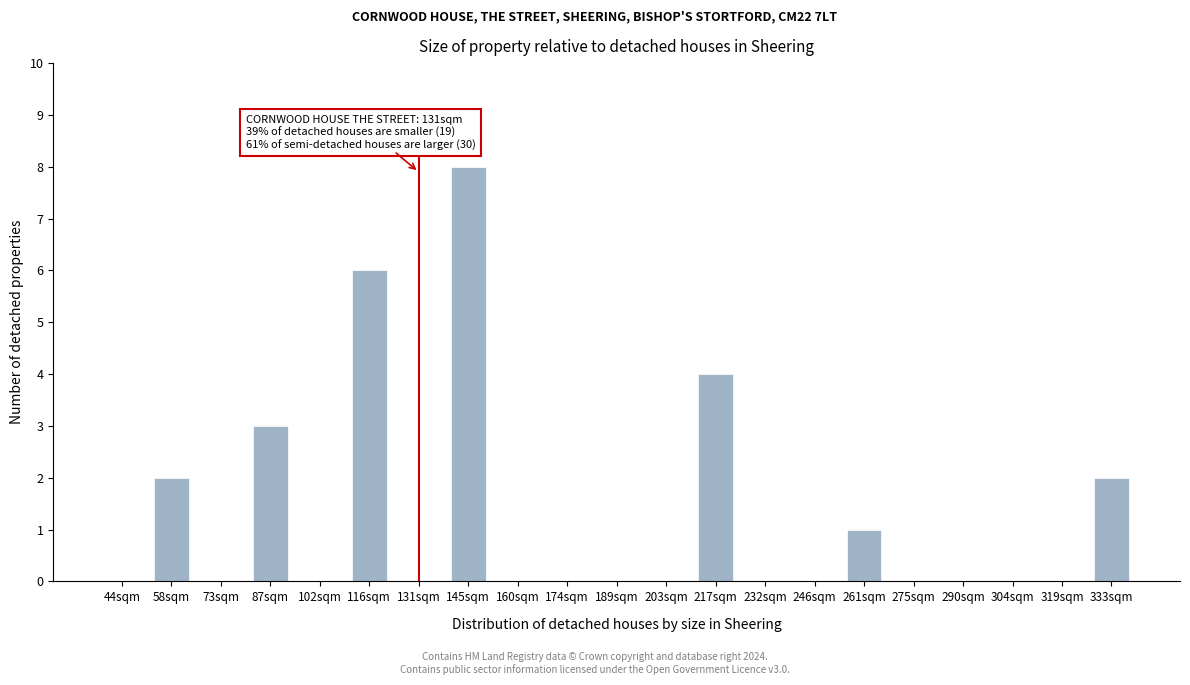

Reading left to right, transcribe all the data shown in this chart.

44sqm=0	58sqm=2	73sqm=0	87sqm=3	102sqm=0	116sqm=6	131sqm=0	145sqm=8	160sqm=0	174sqm=0	189sqm=0	203sqm=0	217sqm=4	232sqm=0	246sqm=0	261sqm=1	275sqm=0	290sqm=0	304sqm=0	319sqm=0	333sqm=2